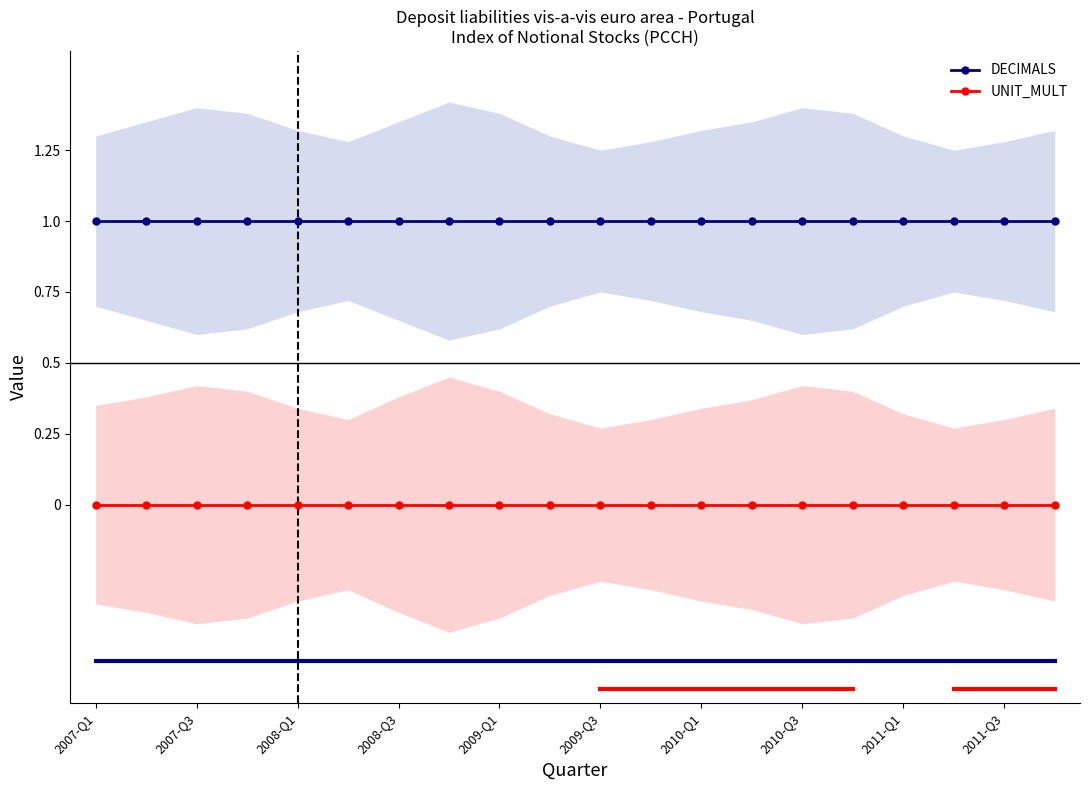

Does the chart have visible grid lines?

No